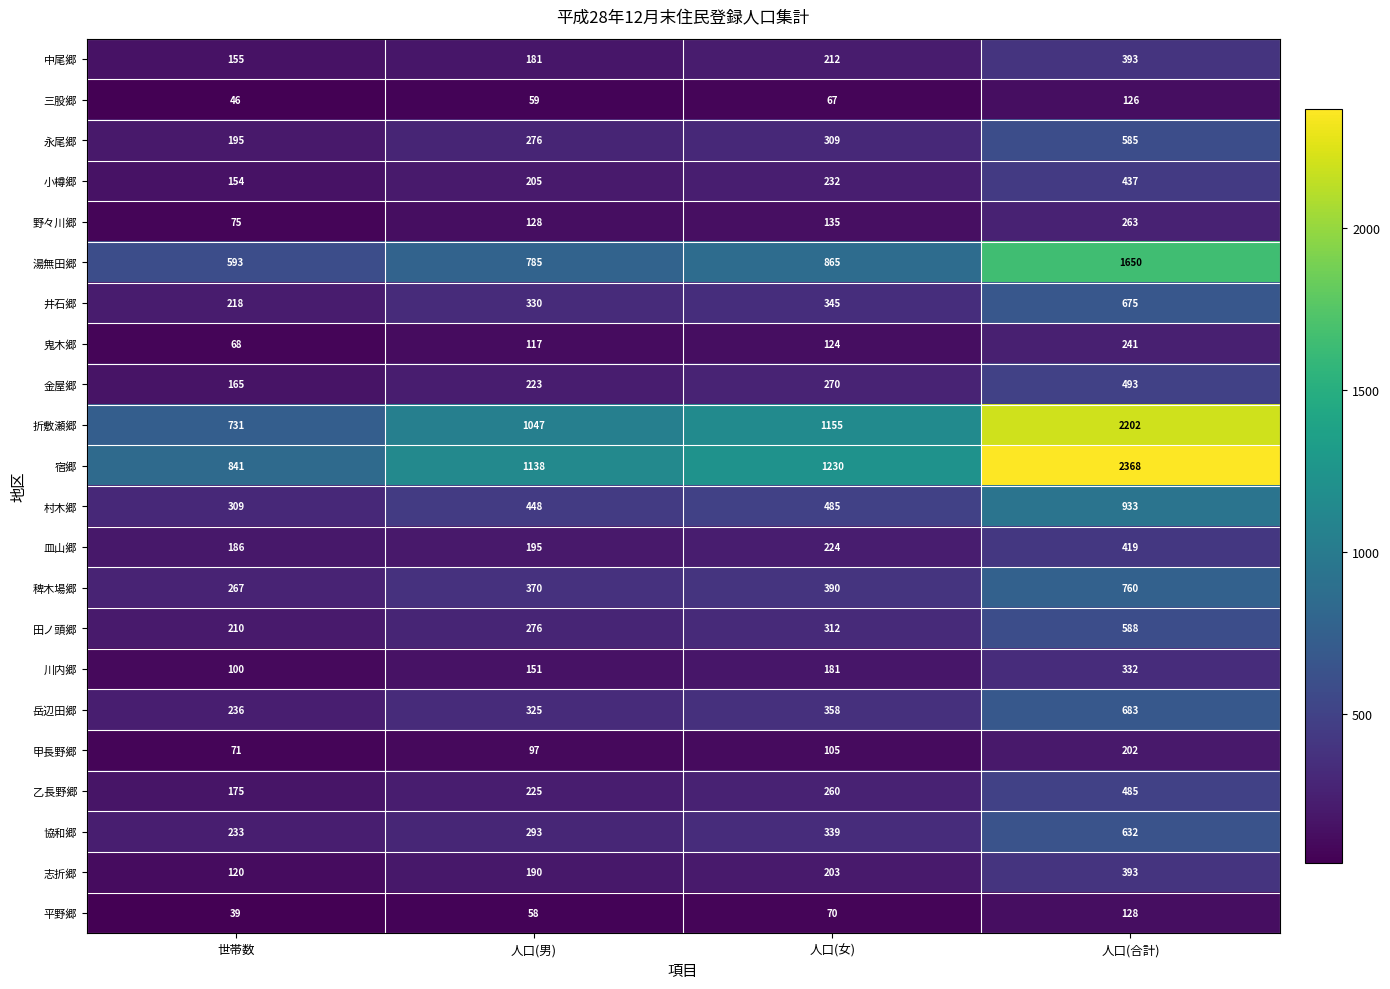

Which label corresponds to the smallest value in the chart?

世帯数